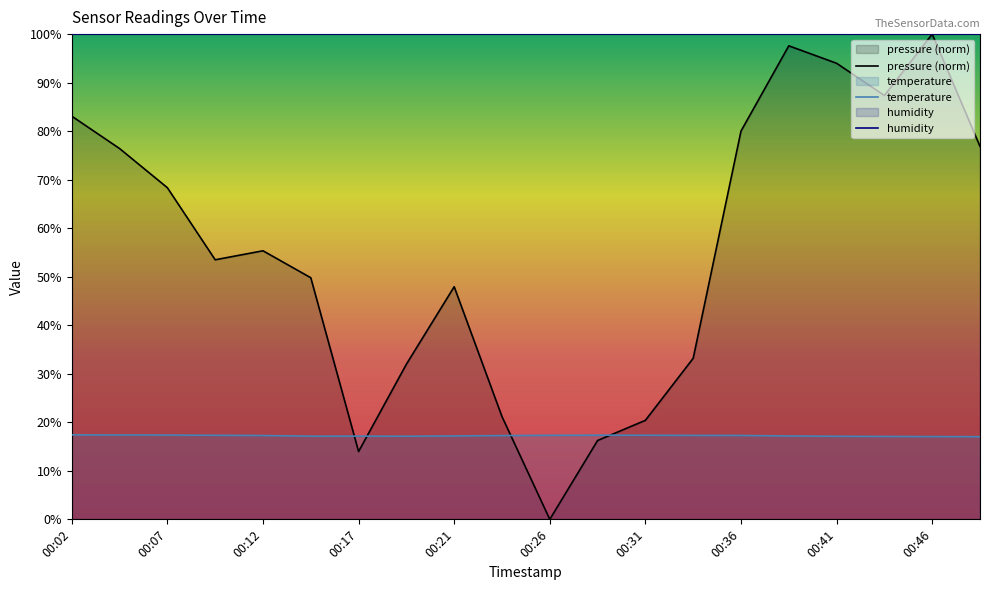

Does the chart display data point markers on the line(s)?

No